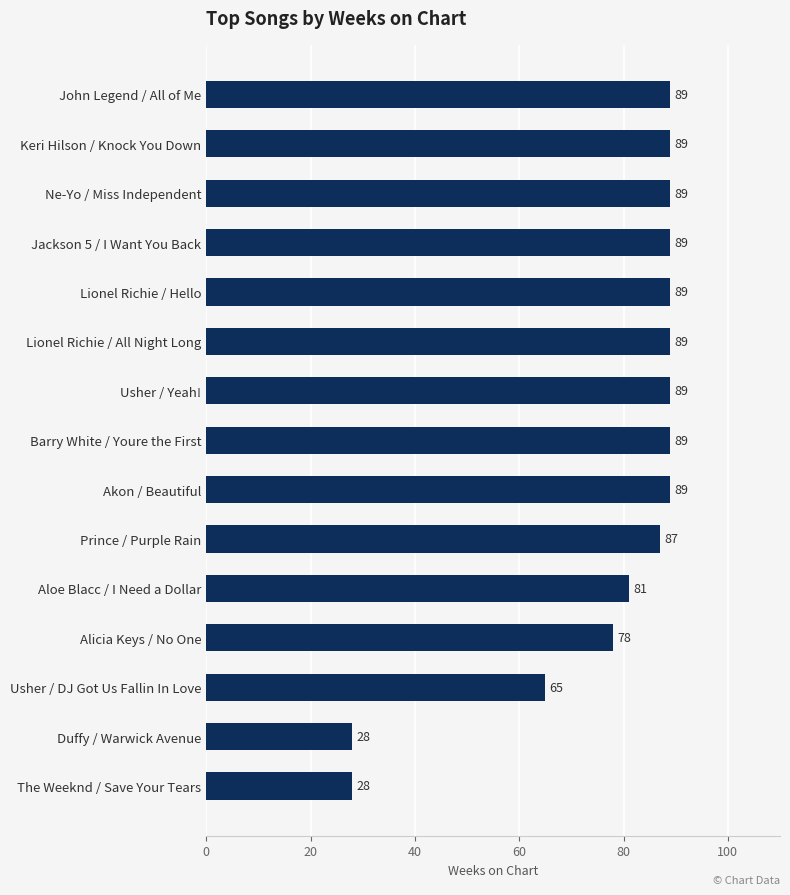

Where is the data nearest to the value 58?

Usher / DJ Got Us Fallin In Love